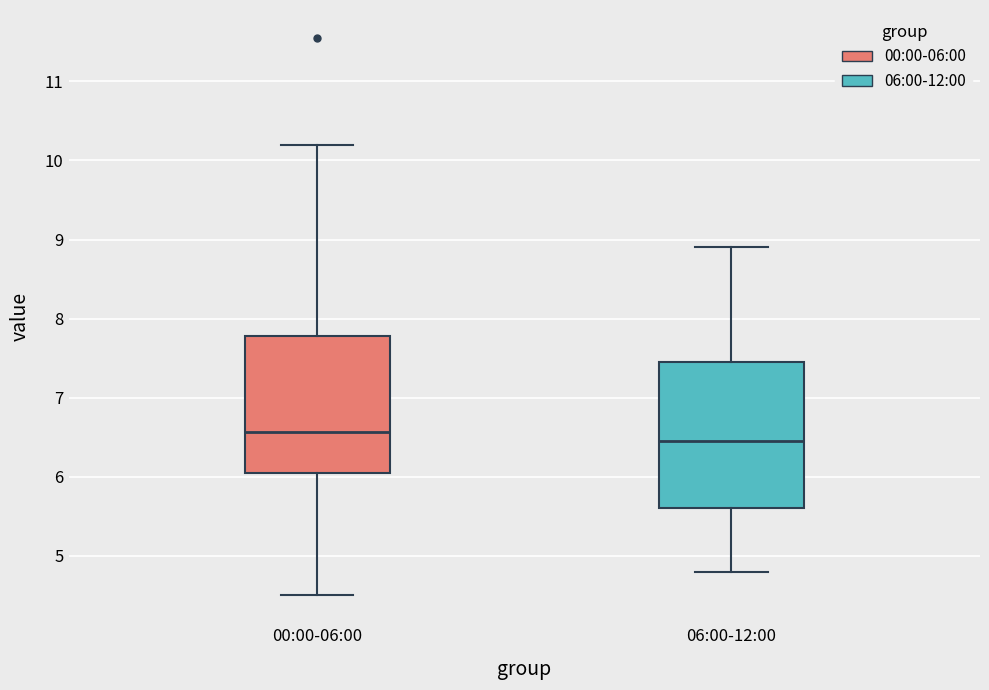

Where does the median line of the box for 06:00-12:00 sit on the y-axis? The values are not printed on the chart, so give them approximately, as read against the axis.

6.5